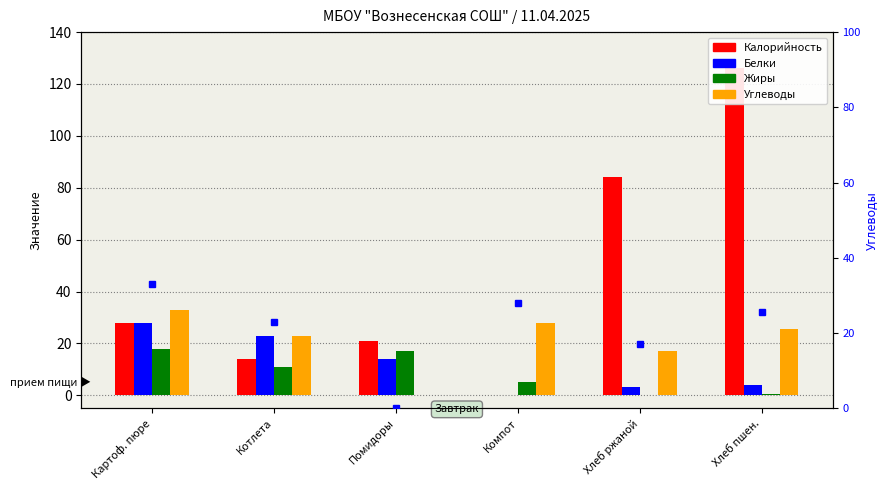

The Жиры series shows 29.0 at Картоф. пюре. True or false?

False